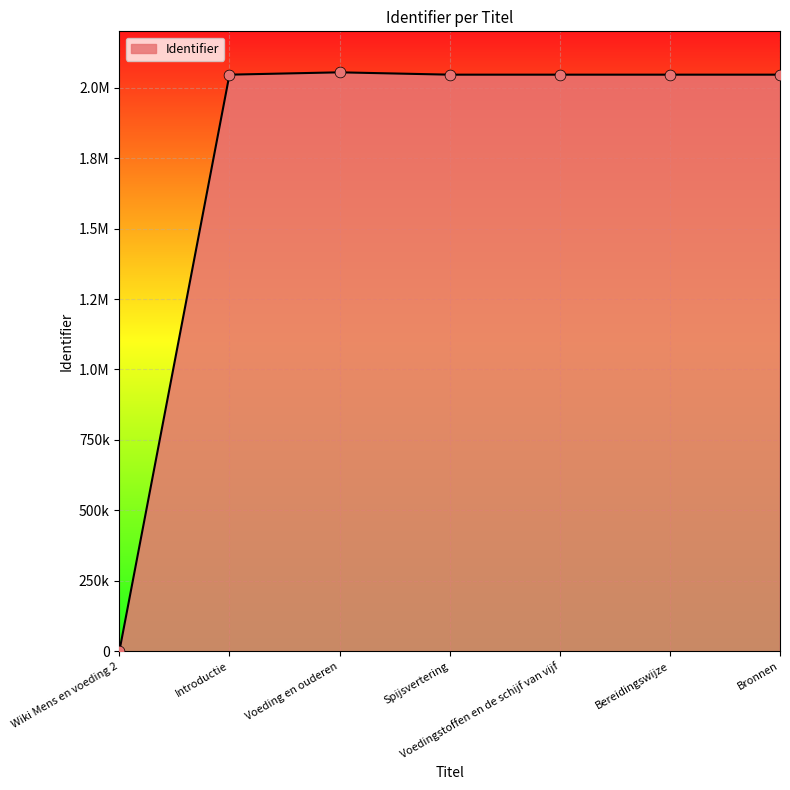

Is this an area chart (filled region under the line)?

Yes